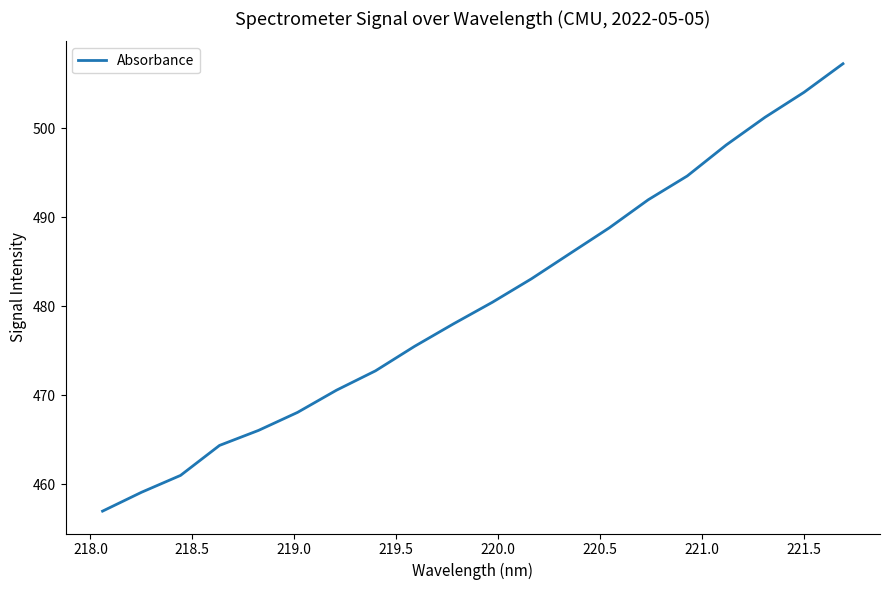

What is the difference between the maximum and minimum values?

50.3